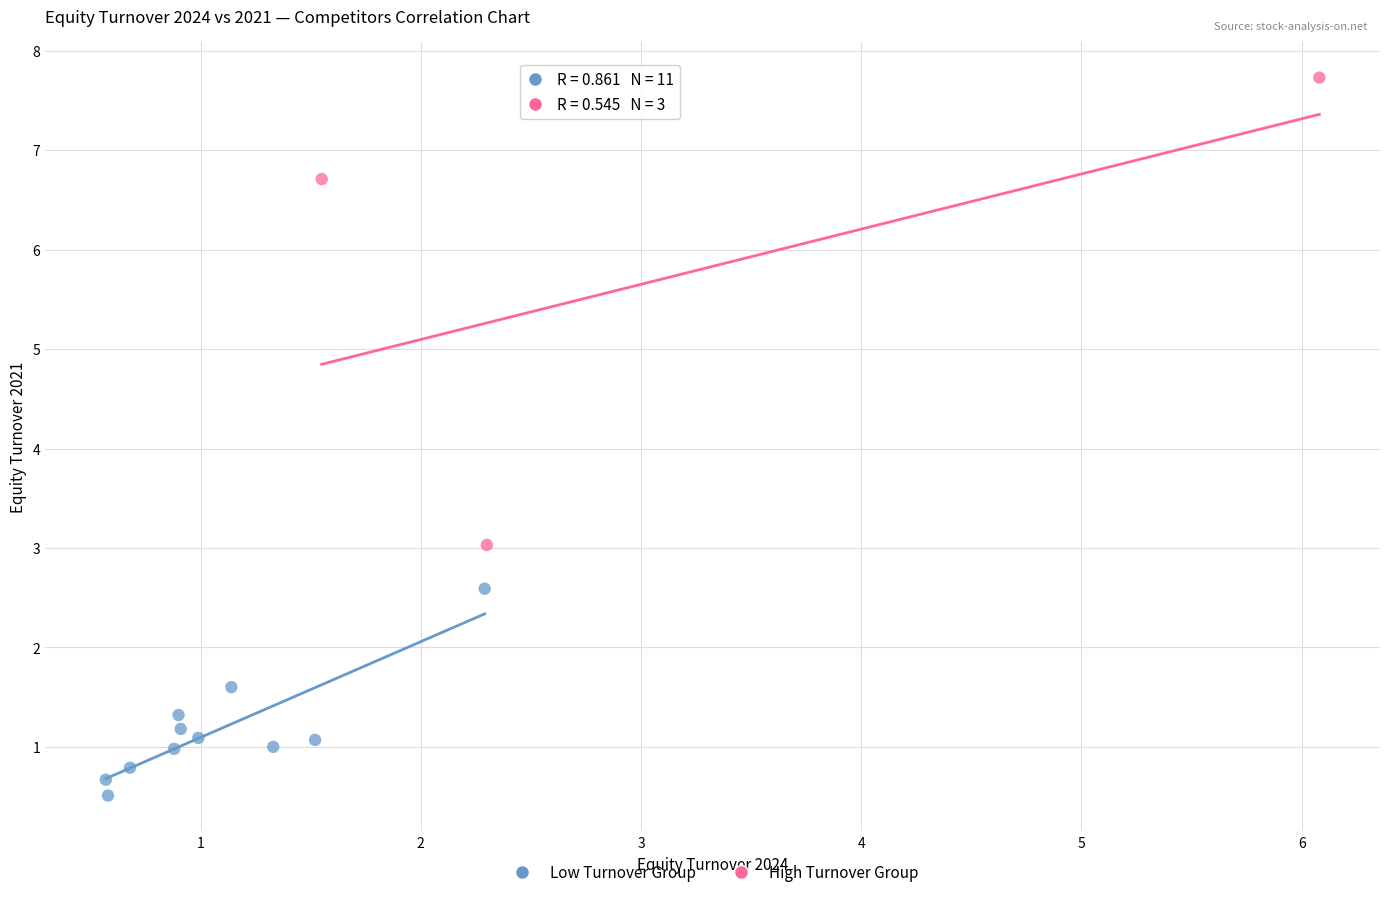

Which series contains the lowest Y value?

Low Turnover Group